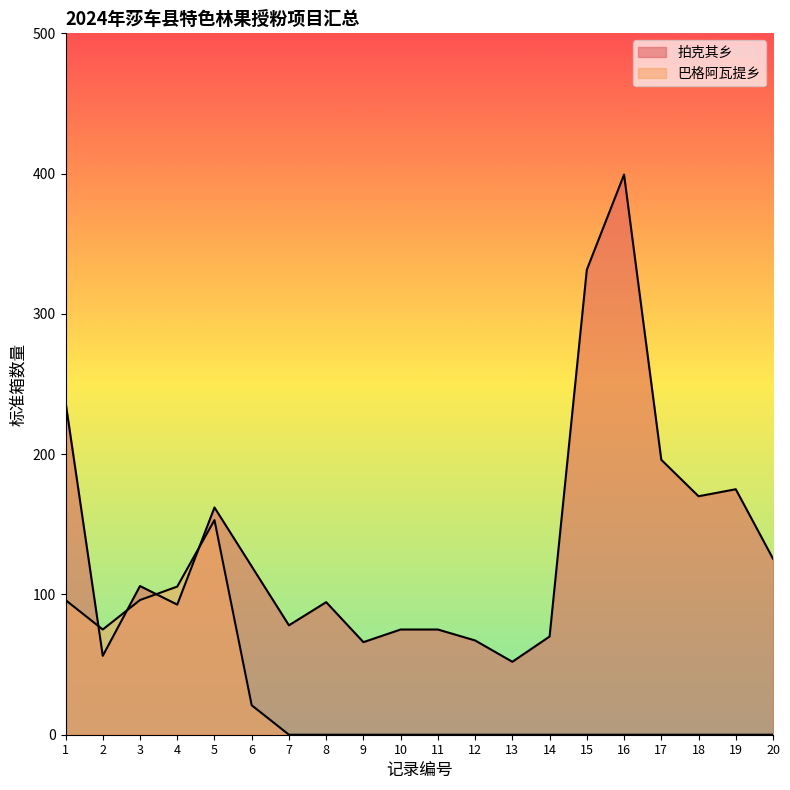

Does the chart have visible grid lines?

No